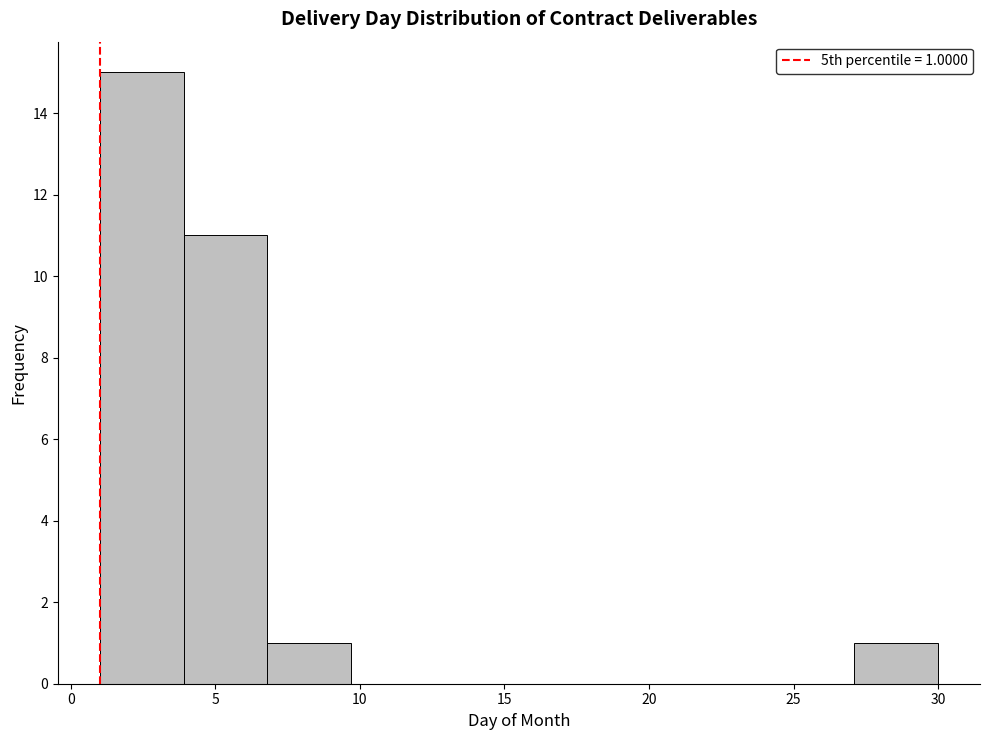

Which range on the x-axis has the tallest bar?

1.0 to 3.9